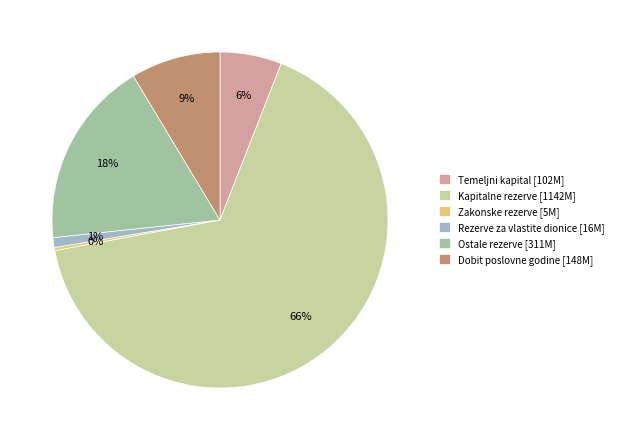

To the nearest percent, what is the difference between the Kapitalne rezerve and Ostale rezerve slice percentages?

48%